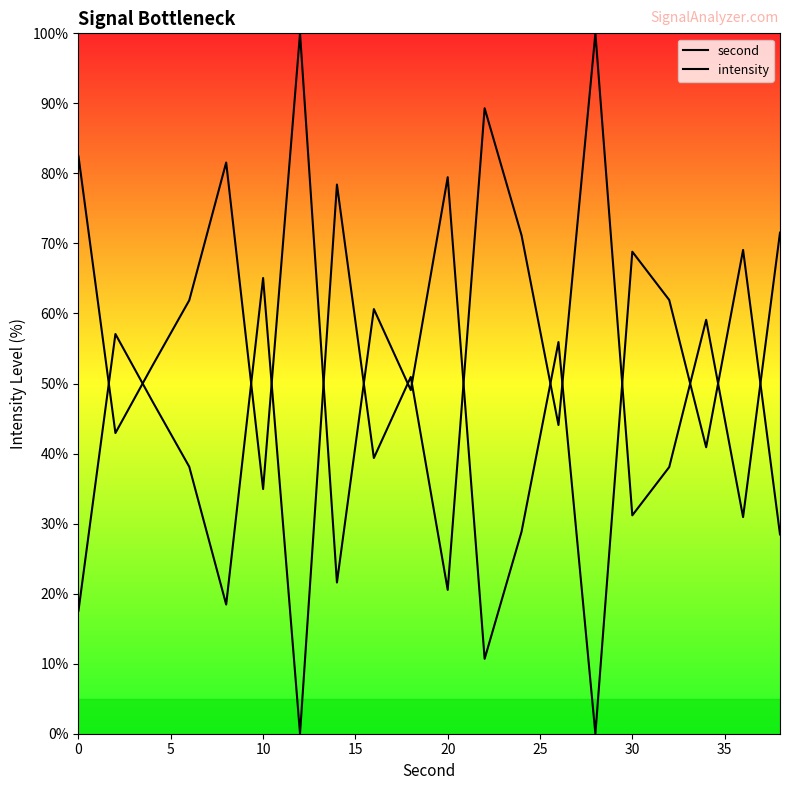

Between 30 and 5, which is larger?

5